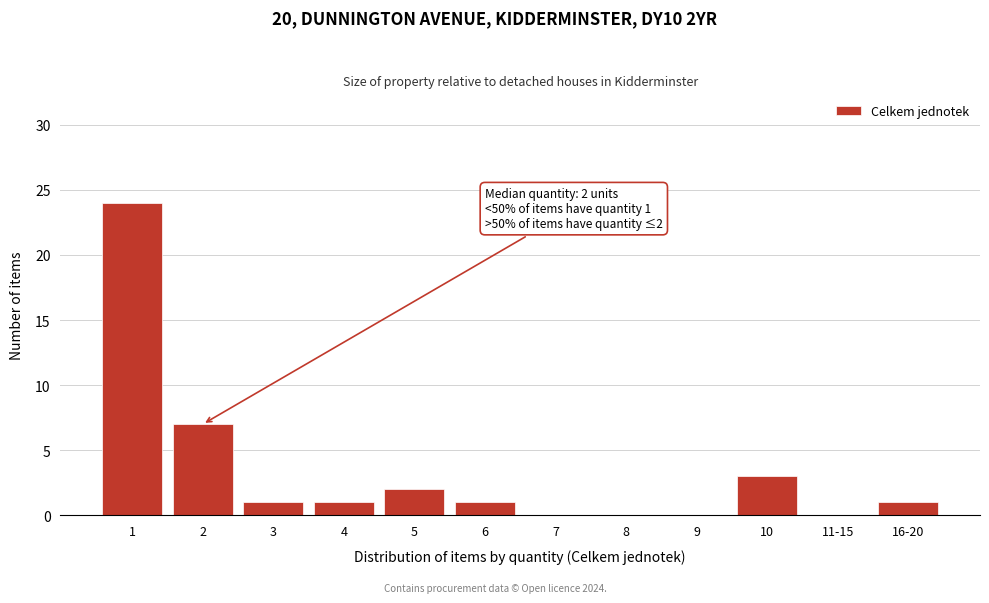

Reading left to right, list all the values displayed in this chart.

1=24	2=7	3=1	4=1	5=2	6=1	7=0	8=0	9=0	10=3	11-15=0	16-20=1